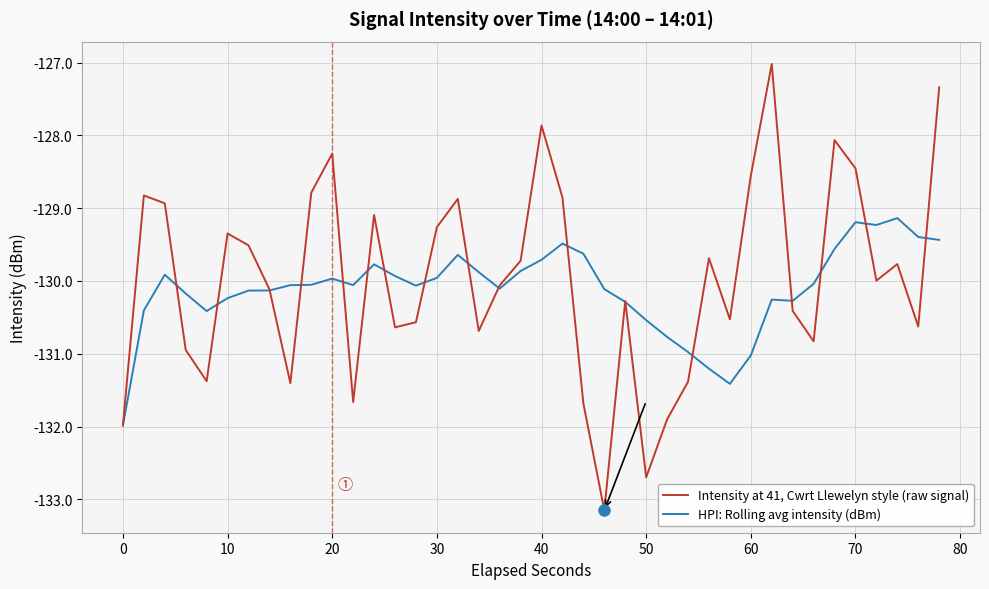

Which series has the widest spread of values?

Intensity at 41, Cwrt Llewelyn style (raw signal)